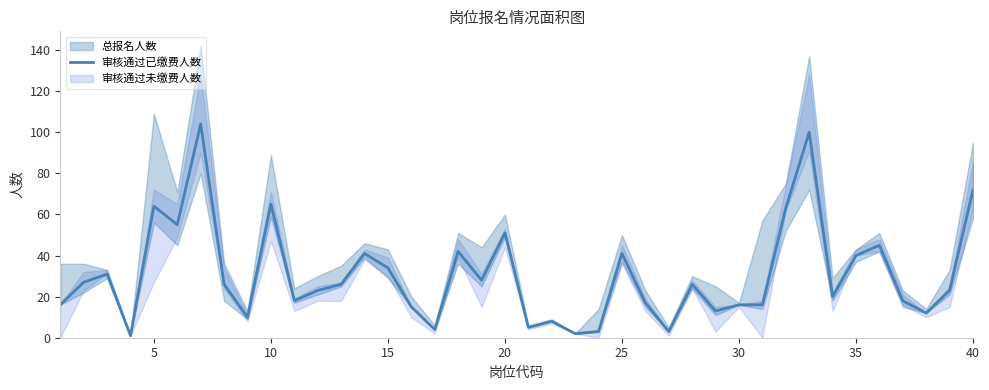

Is it true that 审核通过已缴费人数 equals 40 at 35?

True